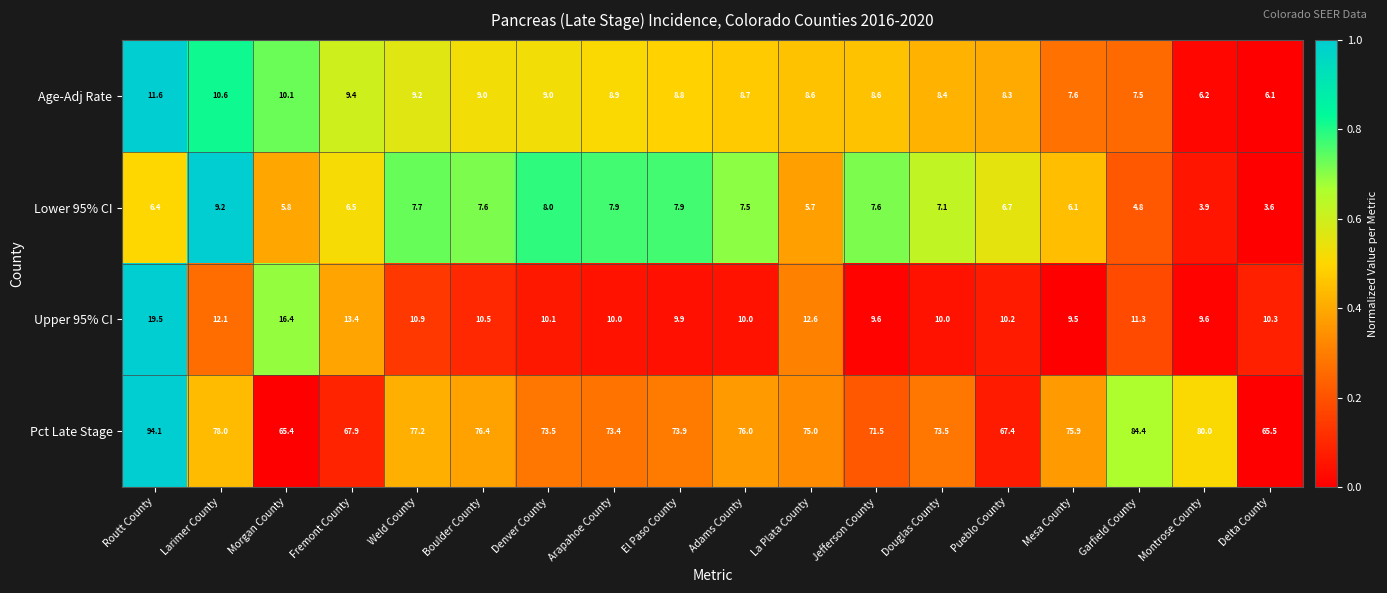

Which series has the largest total across all categories?

Pct Late Stage